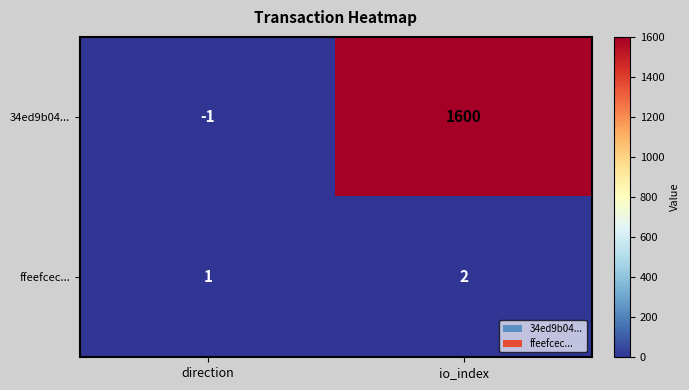

What is the average value of the 34ed9b04... series?

800